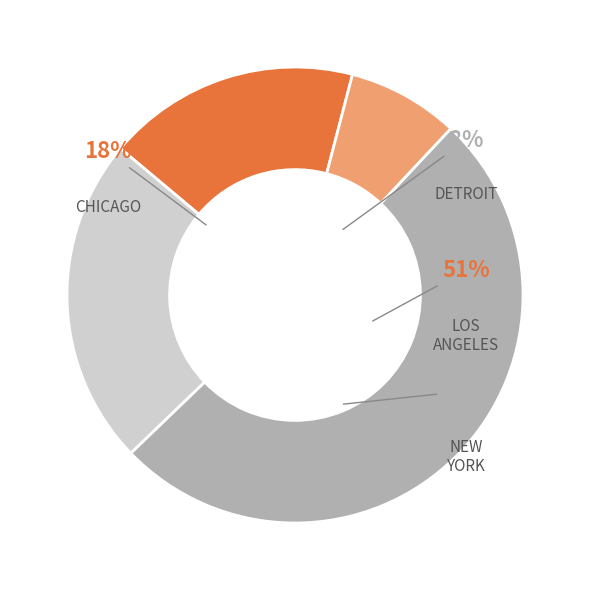

Which slice is the largest?

NEW YORK